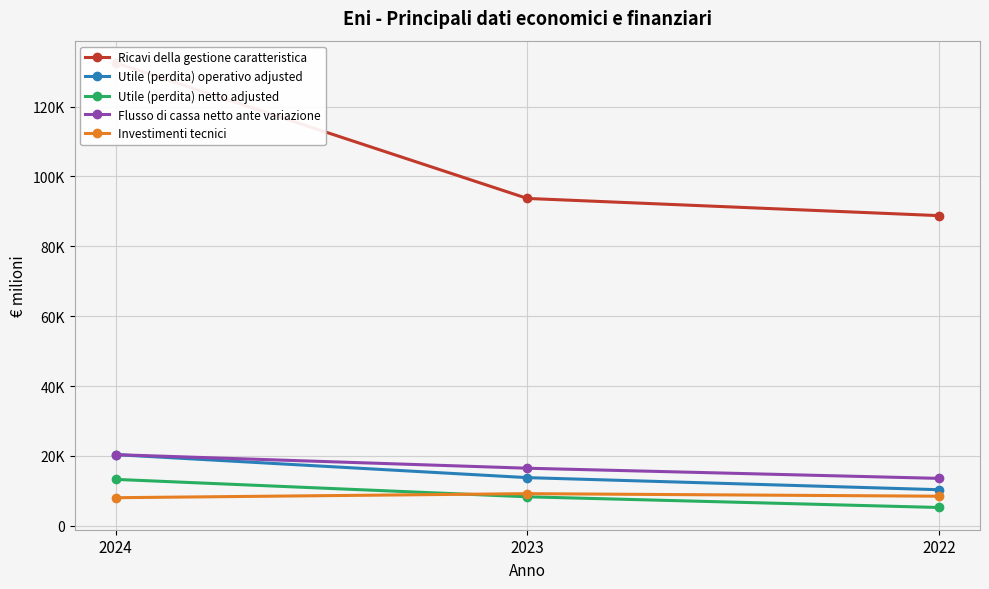

At which label does Utile (perdita) netto adjusted reach its minimum?

2022